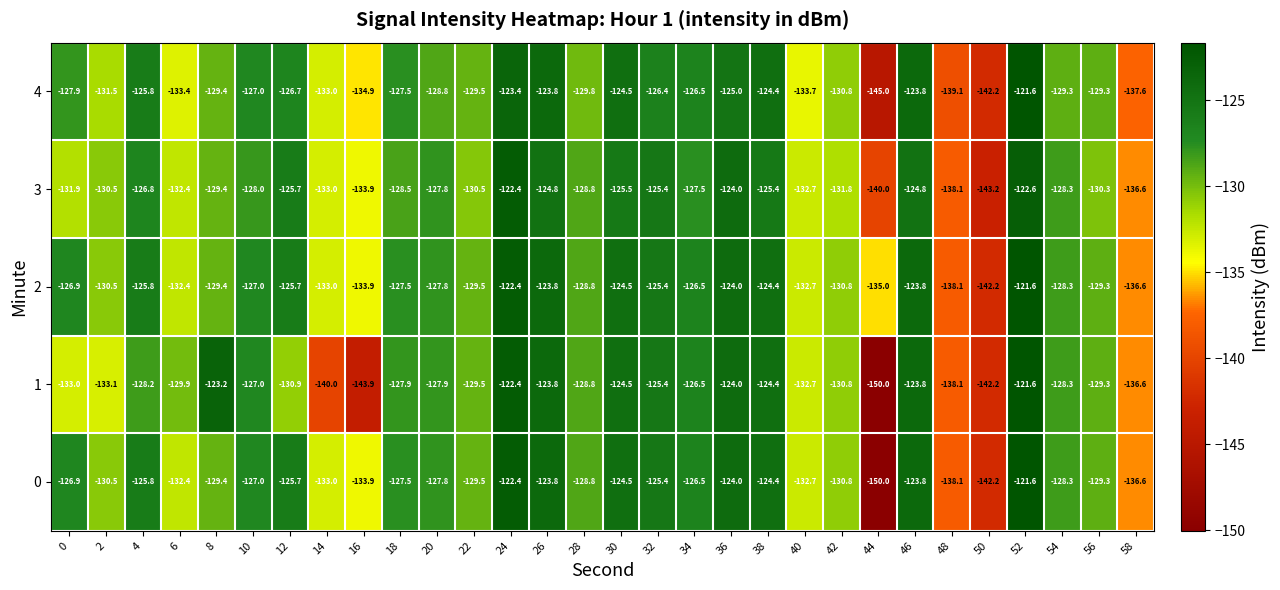

Is it true that 0 equals -186.2 at 26?

False